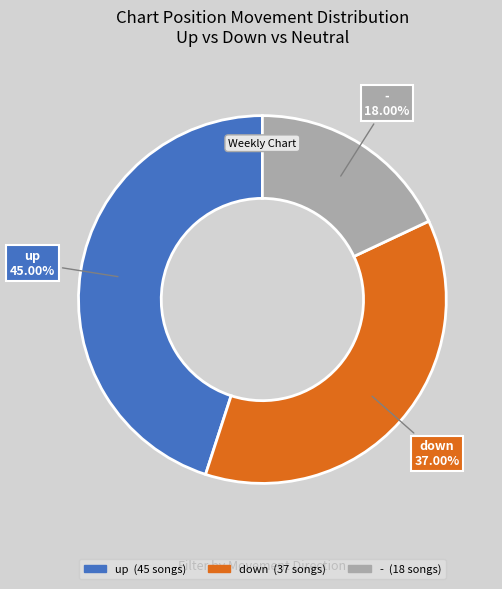

Rank the categories by value from lowest to highest.

-, down, up